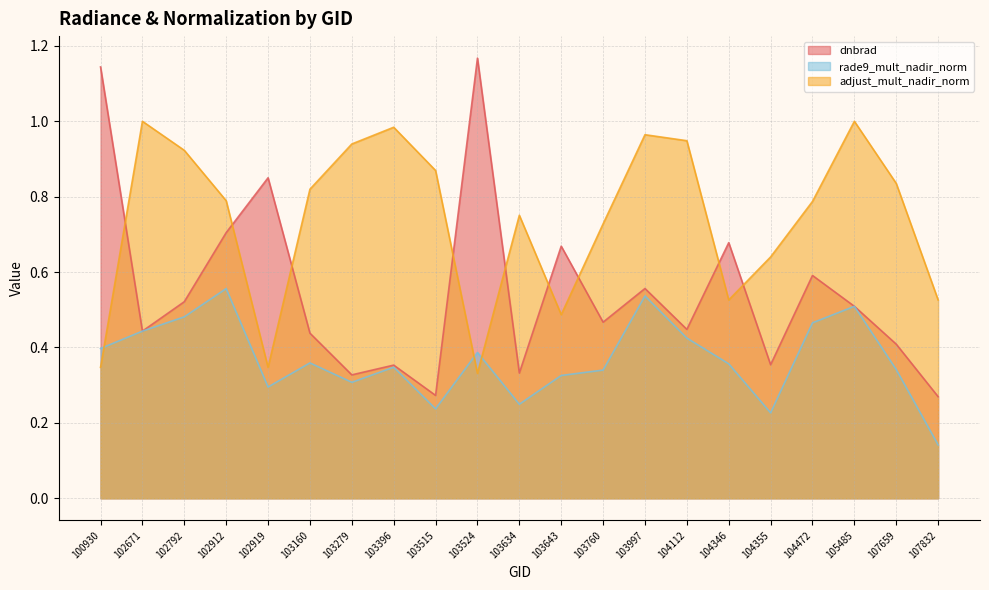

True or false: adjust_mult_nadir_norm has a value of 1.2 at 104472.

False